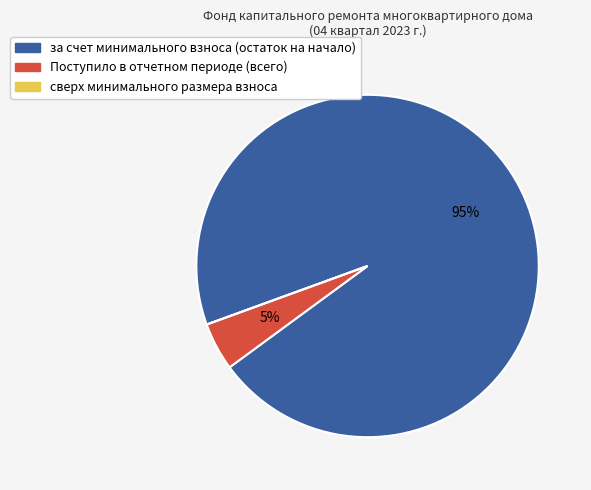

Is the sum of за счет минимального взноса (остаток на начало) and Поступило в отчетном периоде (всего) greater than half?

Yes